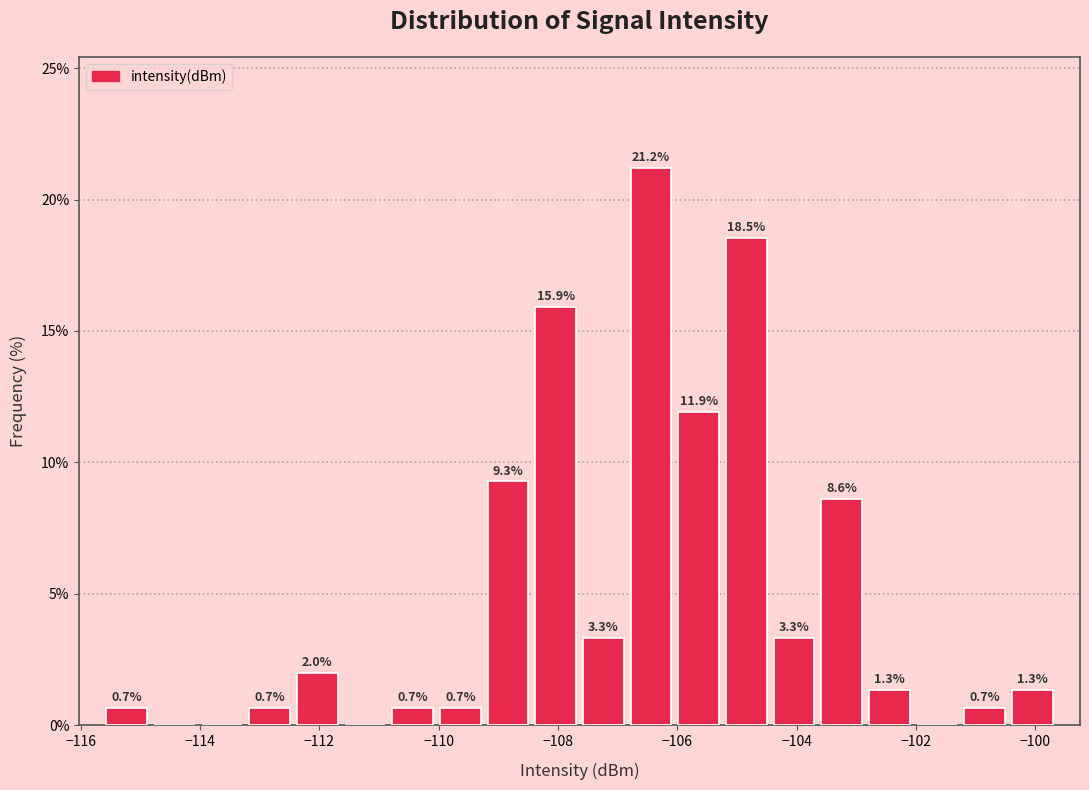

Read against the x-axis, roughly where is the centre of the tallest bar?

-106.4